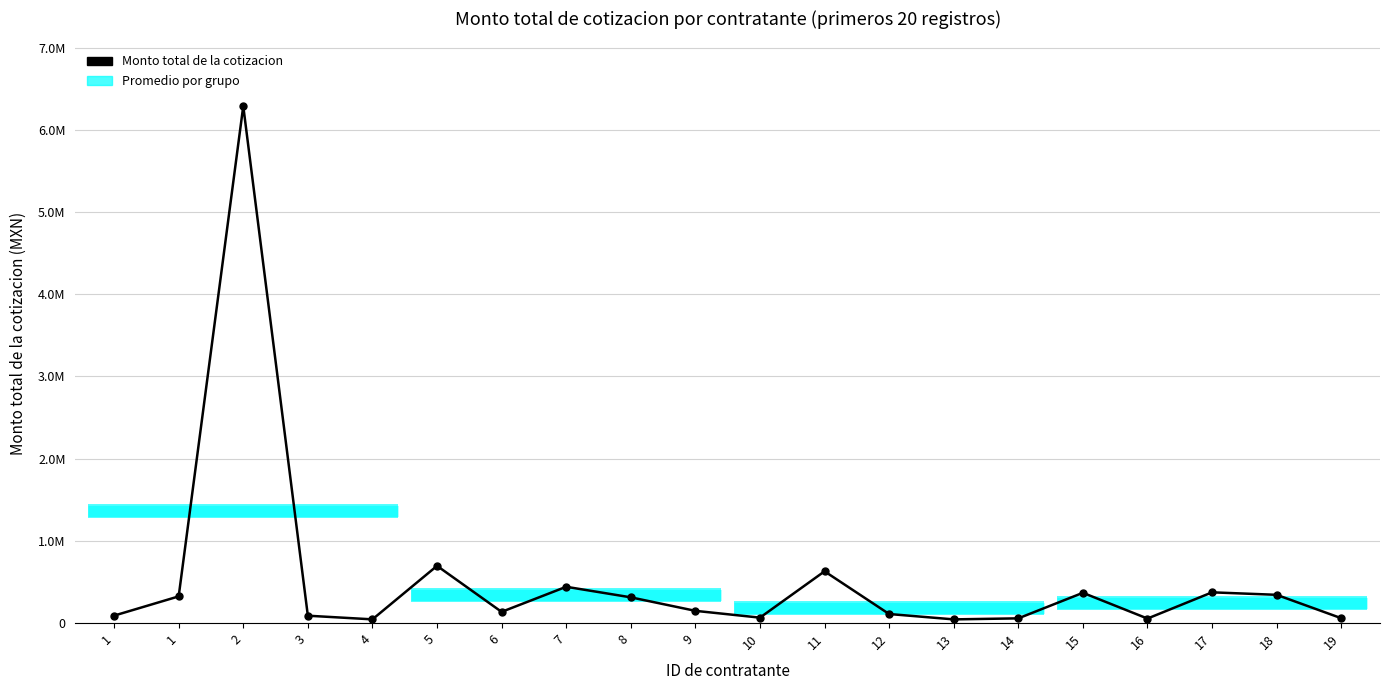

The value at 12 is 74994.9. True or false?

False